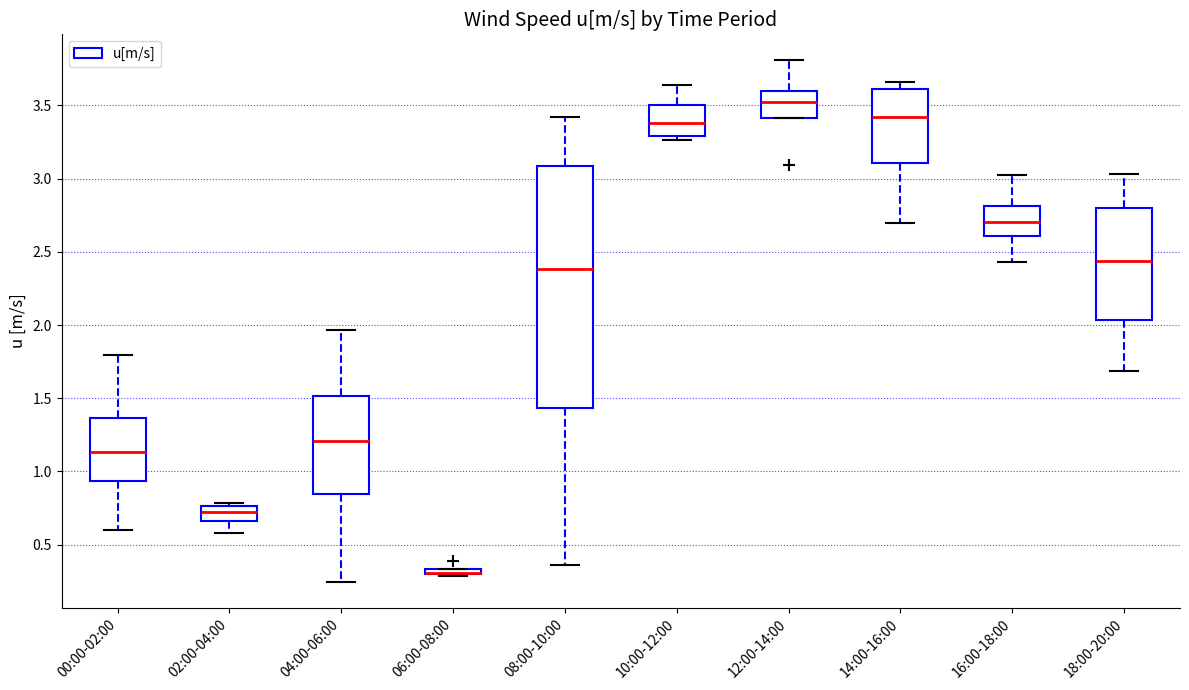

Where is the upper edge of the box for 06:00-08:00 on the y-axis? The values are not printed on the chart, so give them approximately, as read against the axis.

0.35